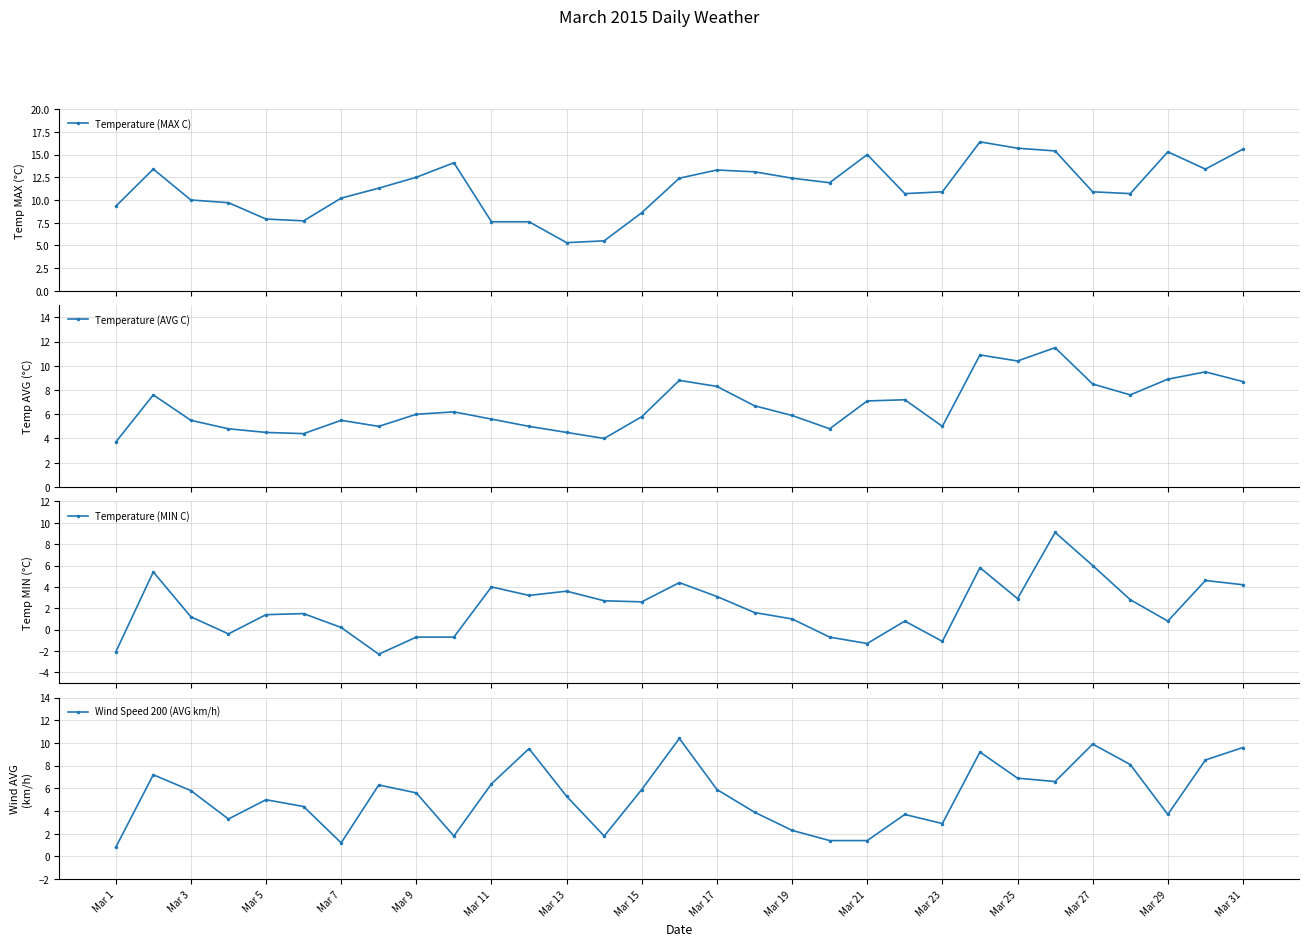

True or false: Temperature (MIN C) and Temperature (AVG C) intersect in this chart.

False